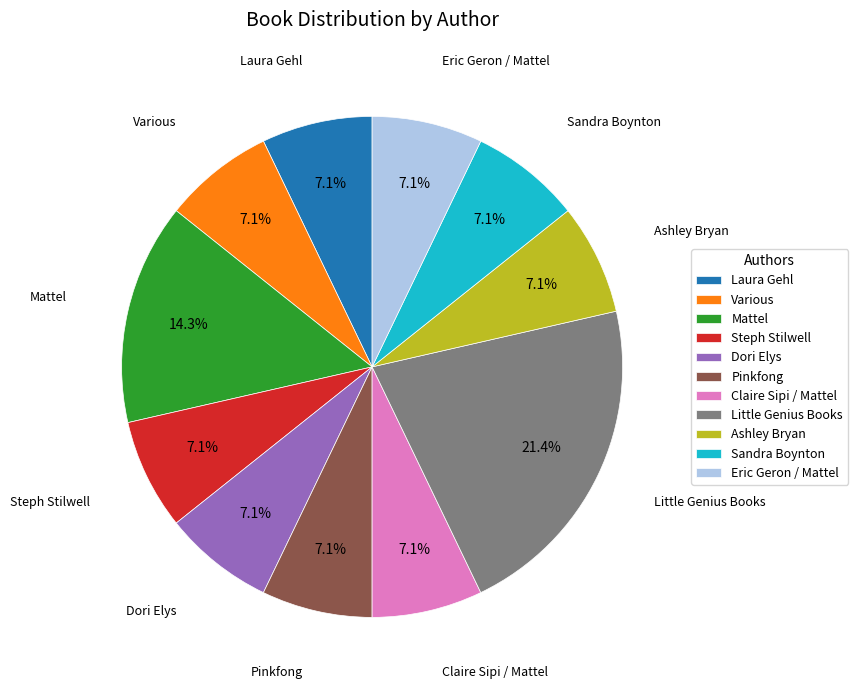

To the nearest percent, what portion does Sandra Boynton represent?

7%